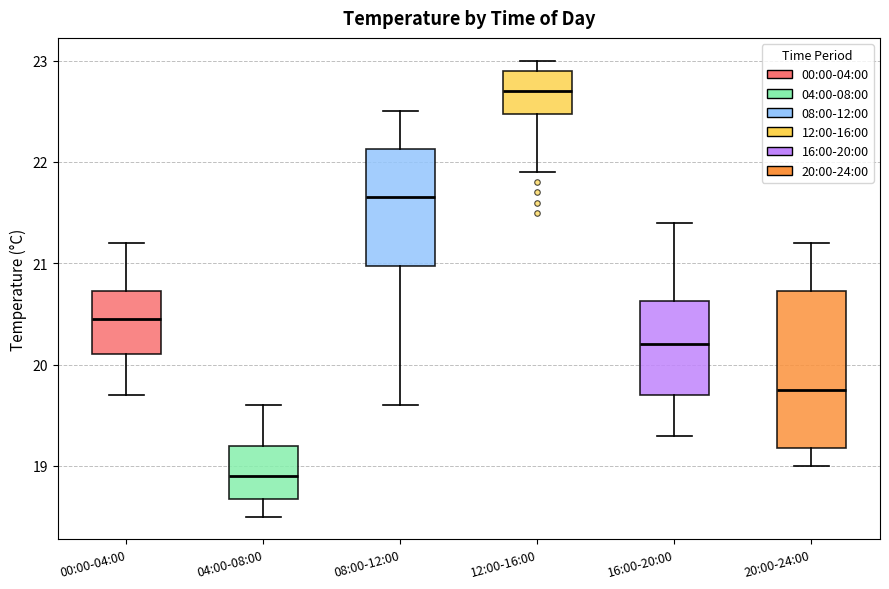

Reading left to right, read every box against the y-axis: the position of its median line, the range the box covers, and the ends of its whiskers. The values are not printed on the chart, so give them approximately, as read against the axis.

00:00-04:00: median 20.5, box 20.1 to 20.7, whiskers 19.7 to 21.2
04:00-08:00: median 18.9, box 18.7 to 19.2, whiskers 18.5 to 19.6
08:00-12:00: median 21.7, box 21.0 to 22.1, whiskers 19.6 to 22.5
12:00-16:00: median 22.7, box 22.5 to 22.9, whiskers 21.9 to 23.0
16:00-20:00: median 20.2, box 19.7 to 20.6, whiskers 19.3 to 21.4
20:00-24:00: median 19.8, box 19.2 to 20.7, whiskers 19.0 to 21.2